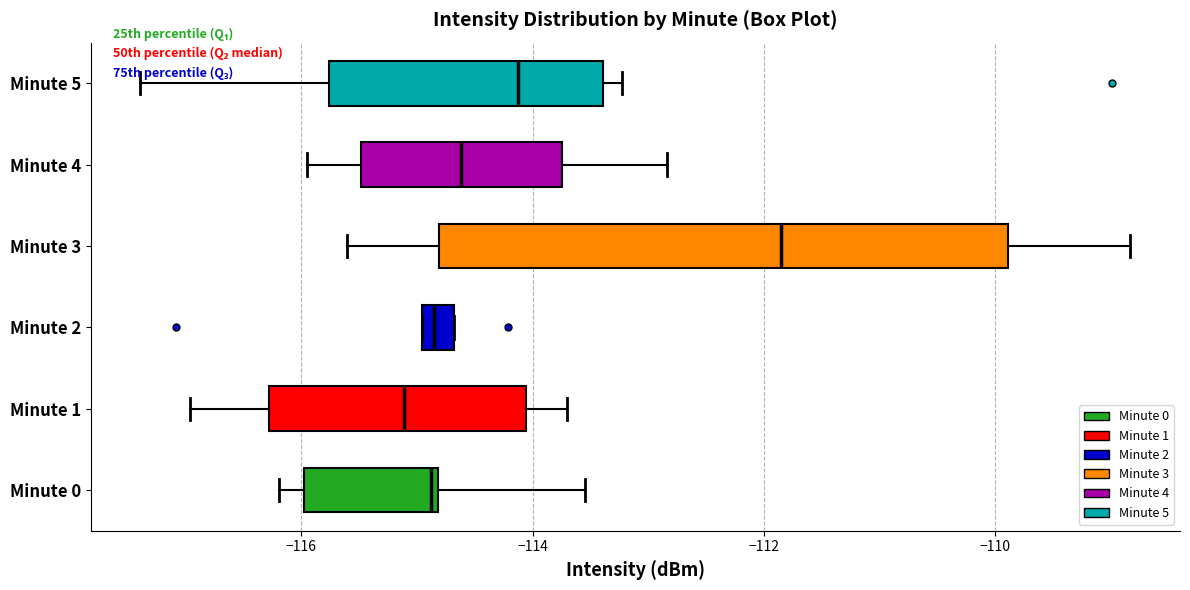

Which box's median line is the furthest to the left?

Minute 1